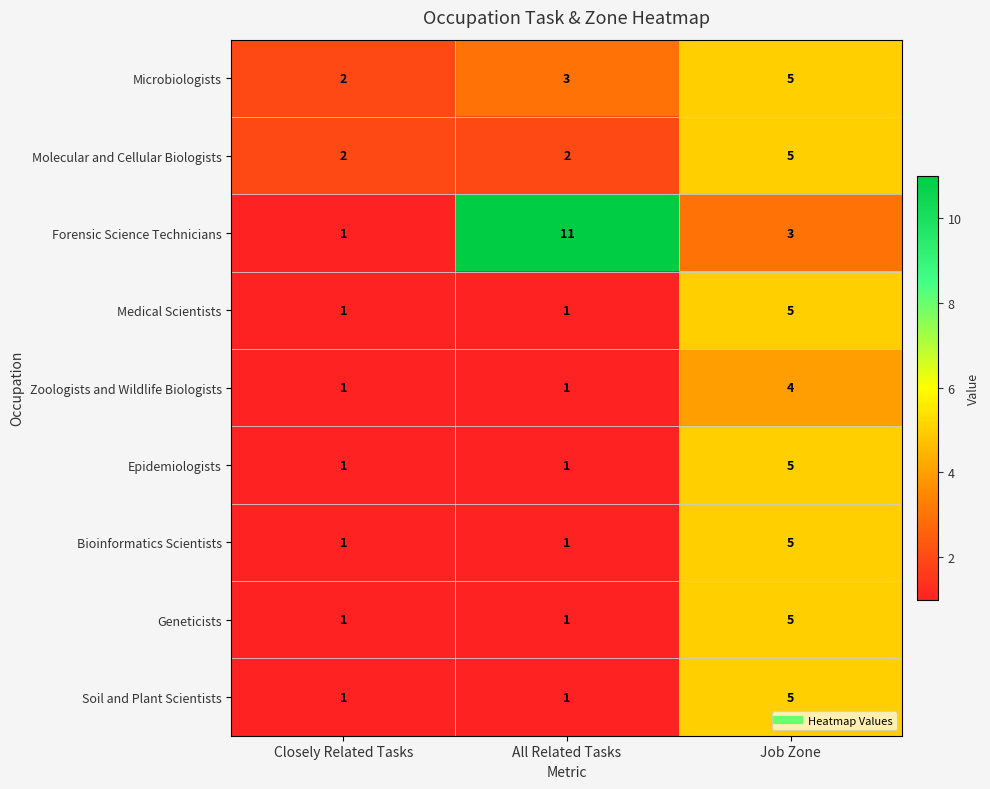

Reading right to left, what are all the values shown in this chart?

Microbiologists: 5	3	2
Molecular and Cellular Biologists: 5	2	2
Forensic Science Technicians: 3	11	1
Medical Scientists: 5	1	1
Zoologists and Wildlife Biologists: 4	1	1
Epidemiologists: 5	1	1
Bioinformatics Scientists: 5	1	1
Geneticists: 5	1	1
Soil and Plant Scientists: 5	1	1